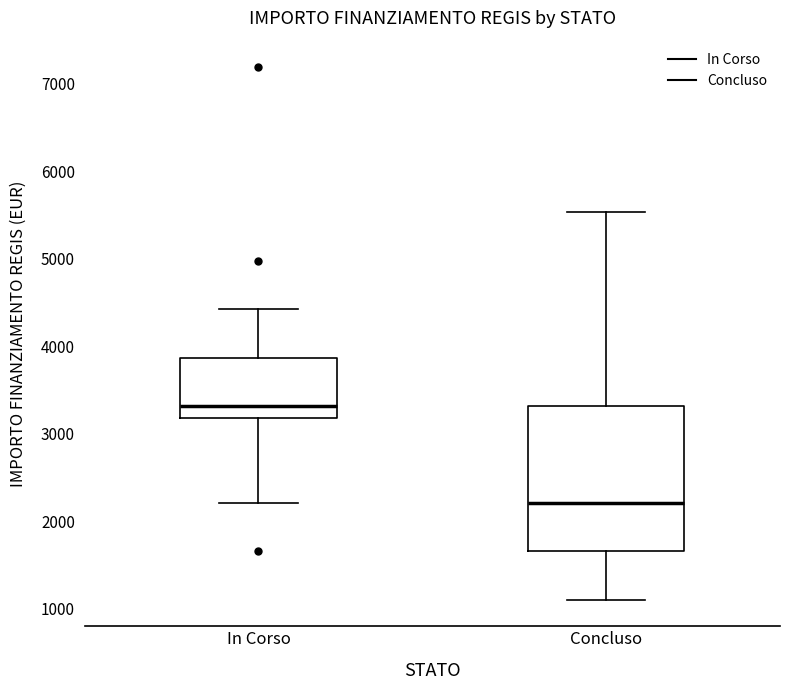

Which box is the tallest, from its lower edge to its upper edge?

Concluso